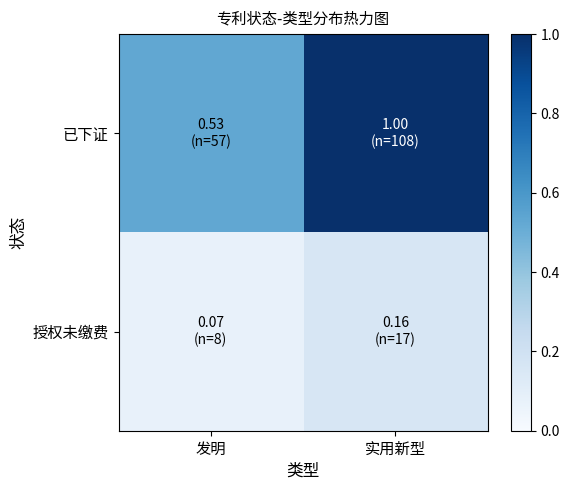

List the series in order of their overall mean, highest first.

已下证, 授权未缴费